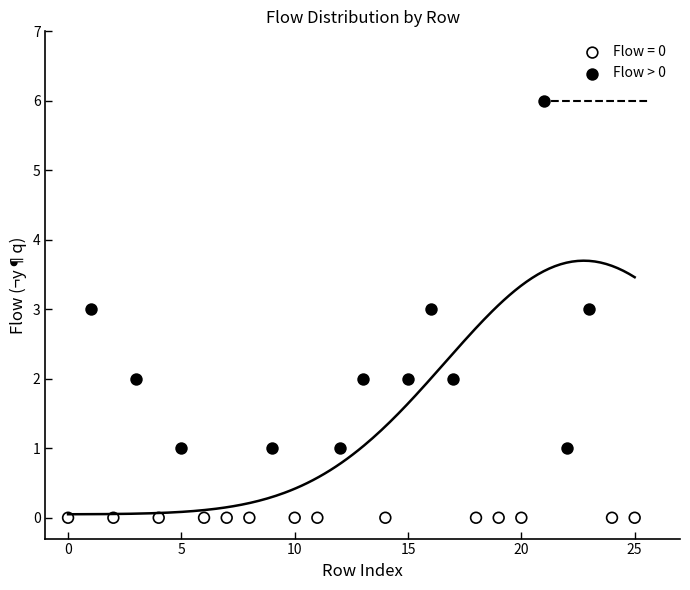

Which series reaches the maximum Y coordinate?

Flow > 0